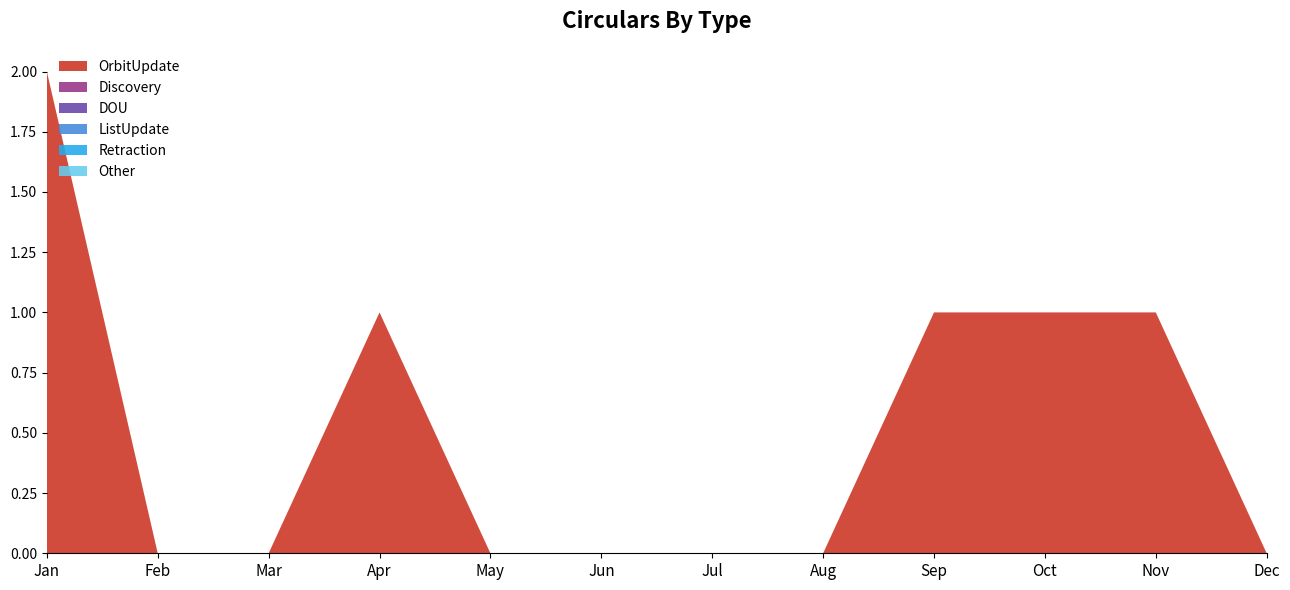

Reading left to right, what are all the values shown in this chart?

OrbitUpdate: 2	0	0	1	0	0	0	0	1	1	1	0
Discovery: 0	0	0	0	0	0	0	0	0	0	0	0
DOU: 0	0	0	0	0	0	0	0	0	0	0	0
ListUpdate: 0	0	0	0	0	0	0	0	0	0	0	0
Retraction: 0	0	0	0	0	0	0	0	0	0	0	0
Other: 0	0	0	0	0	0	0	0	0	0	0	0